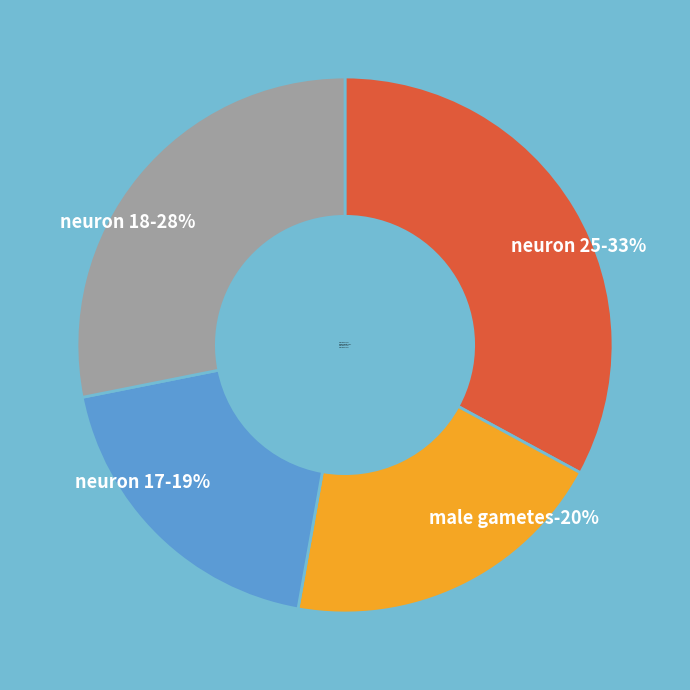

Rank the categories by value from lowest to highest.

neuron 17, male gametes, neuron 18, neuron 25